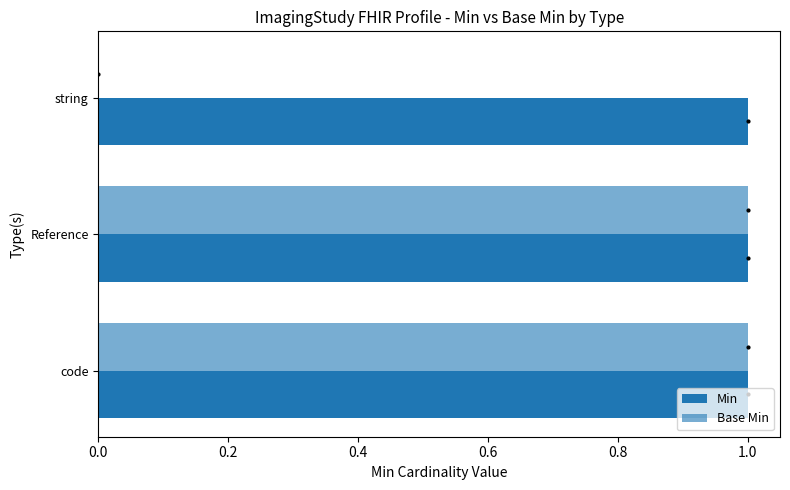

How many data points does each series have?

3